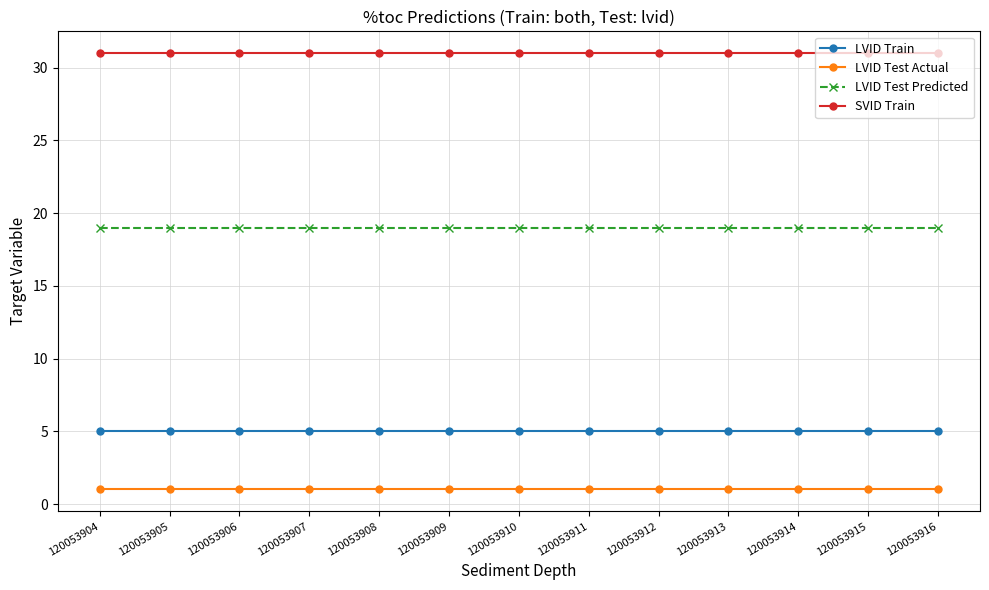

What is the greatest value displayed?

31